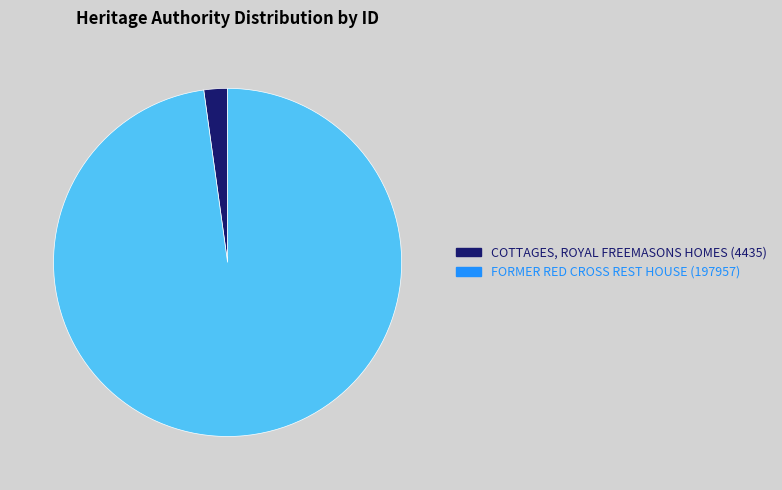

Rank the categories by value from highest to lowest.

FORMER RED CROSS REST HOUSE, COTTAGES, ROYAL FREEMASONS HOMES